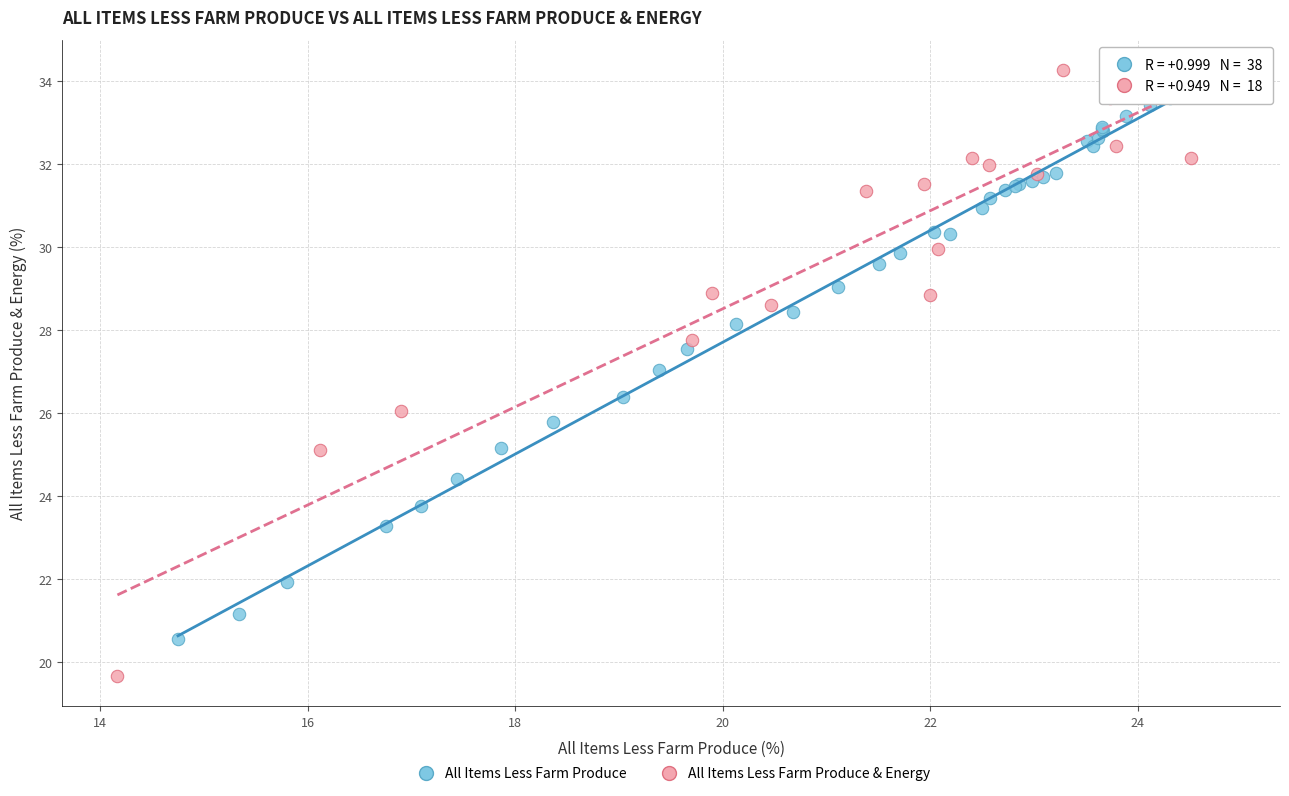

Which series reaches the minimum Y coordinate?

All Items Less Farm Produce & Energy